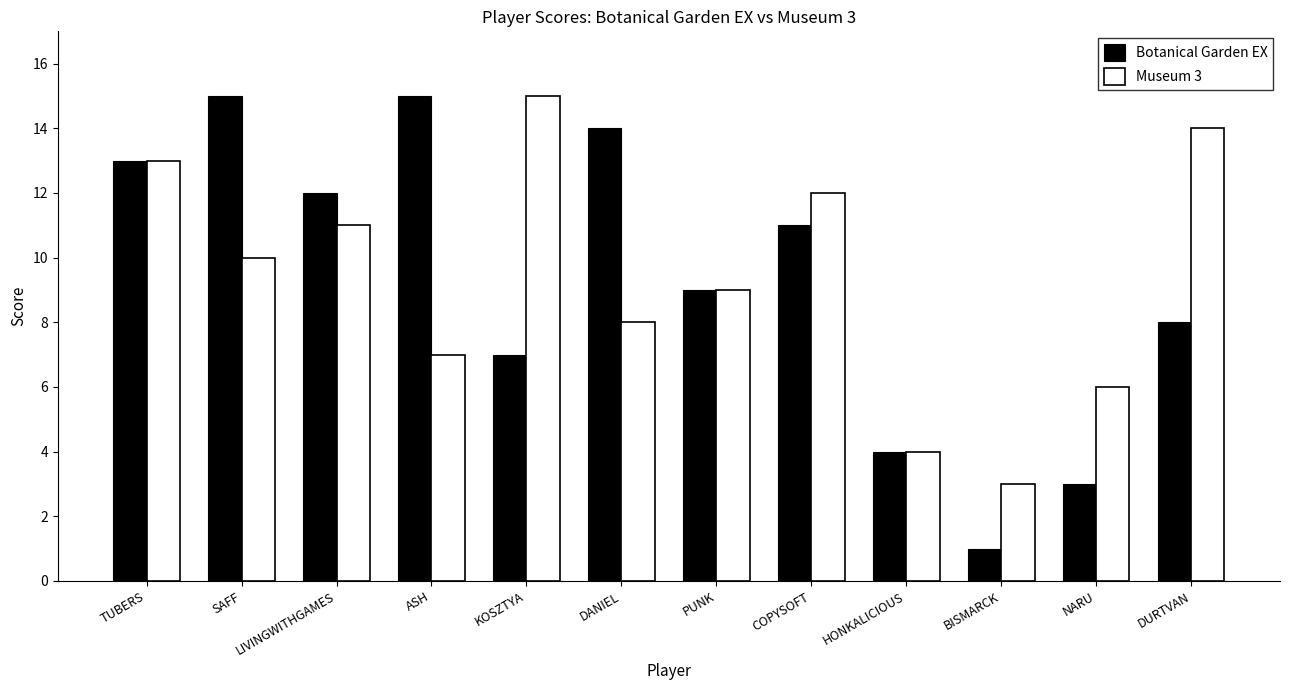

What is the difference between the Botanical Garden EX values at ASH and HONKALICIOUS?

11